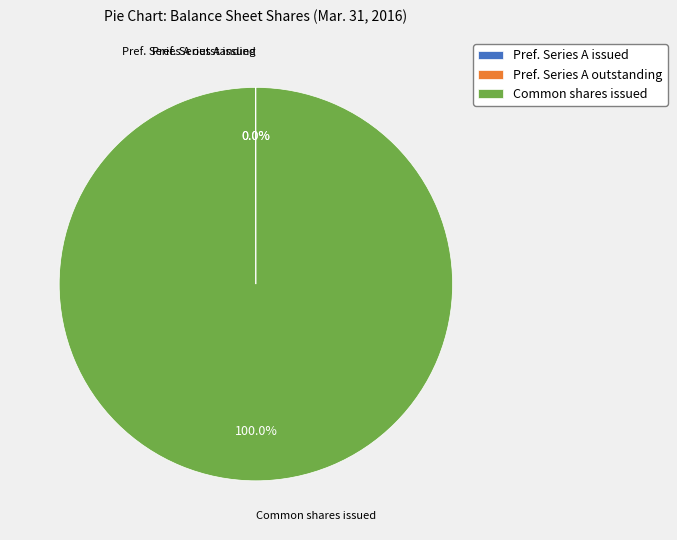

What is the majority slice?

Common shares issued